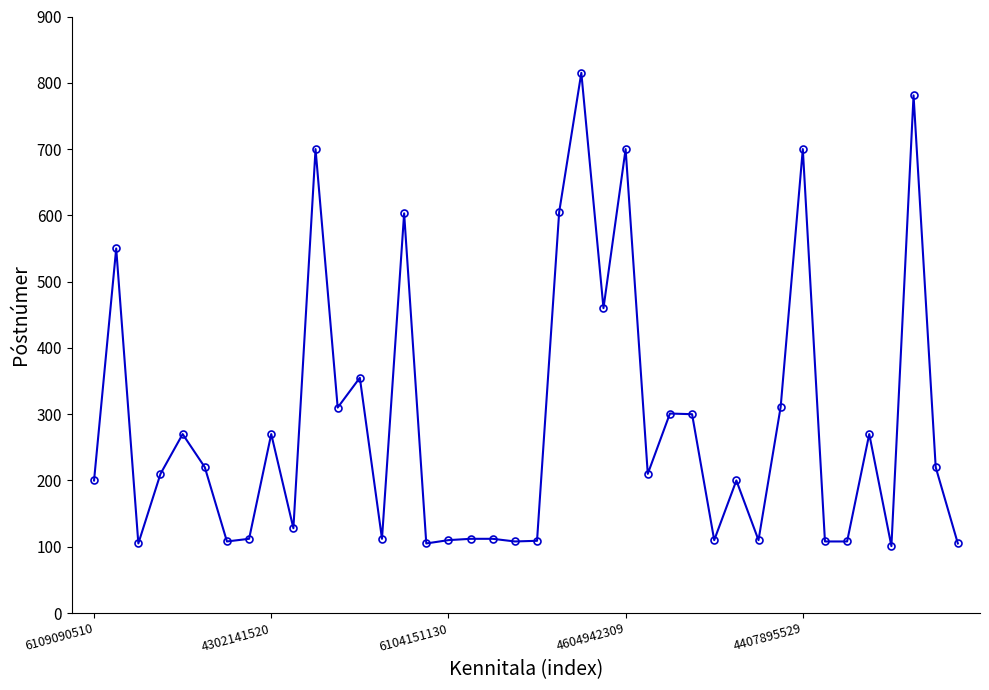

What is the value of the 25th point from the left?

700